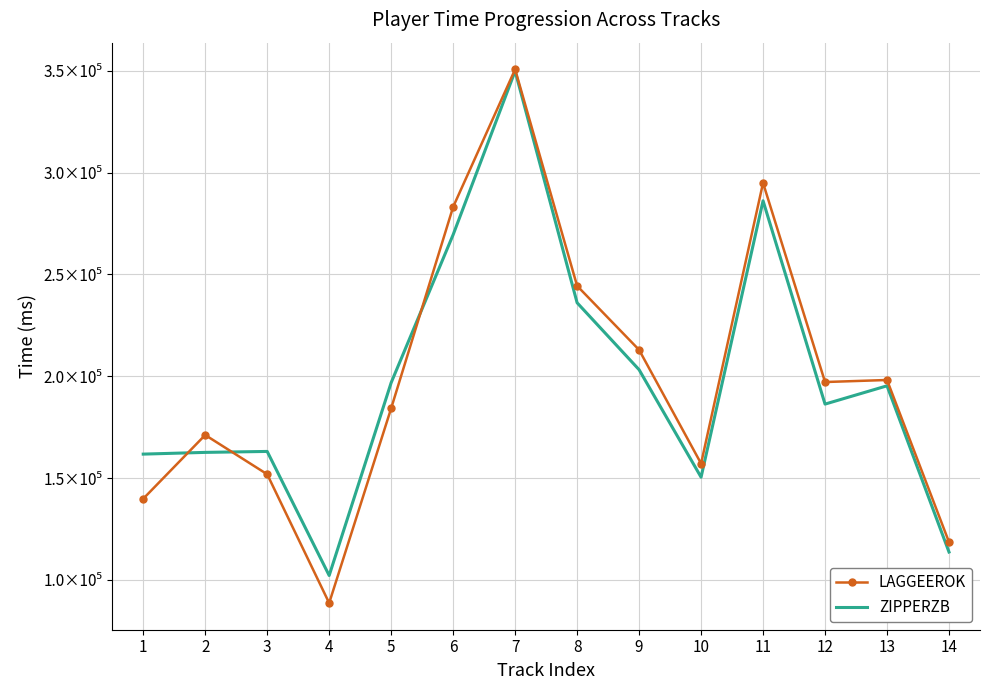

Where do ZIPPERZB and LAGGEEROK first cross each other?

1 and 2